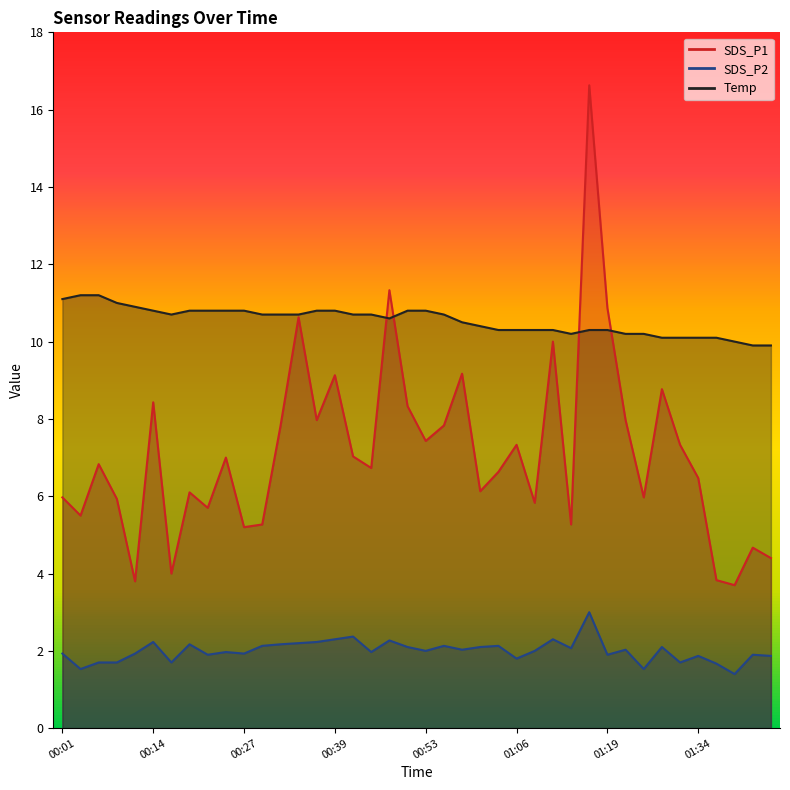

What is the label of the 25th point from the right?

00:39